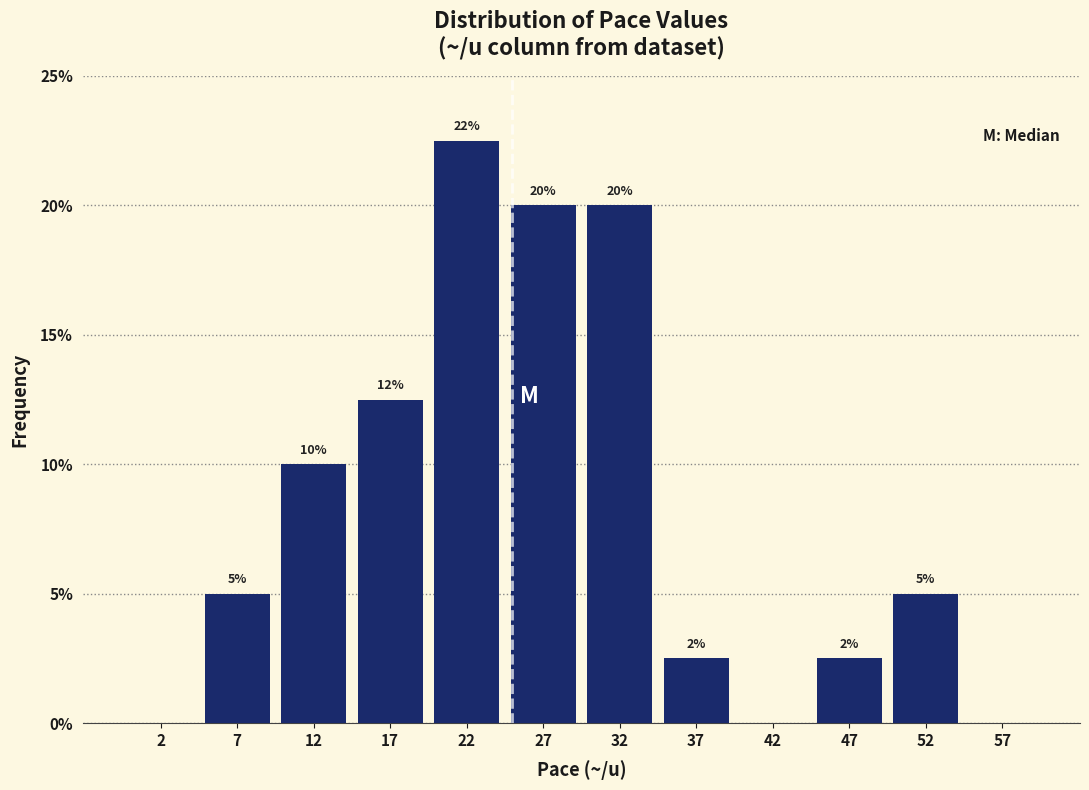

Which range on the x-axis has the tallest bar?

20 to 25